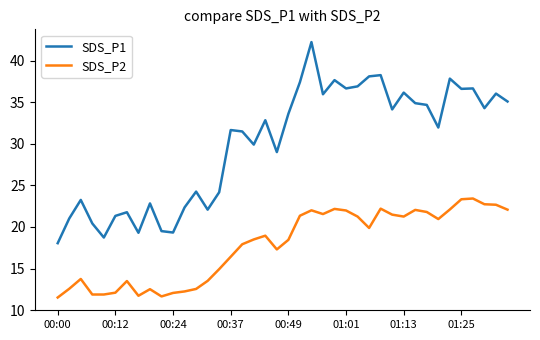

Which series has the largest range (max minus min)?

SDS_P1